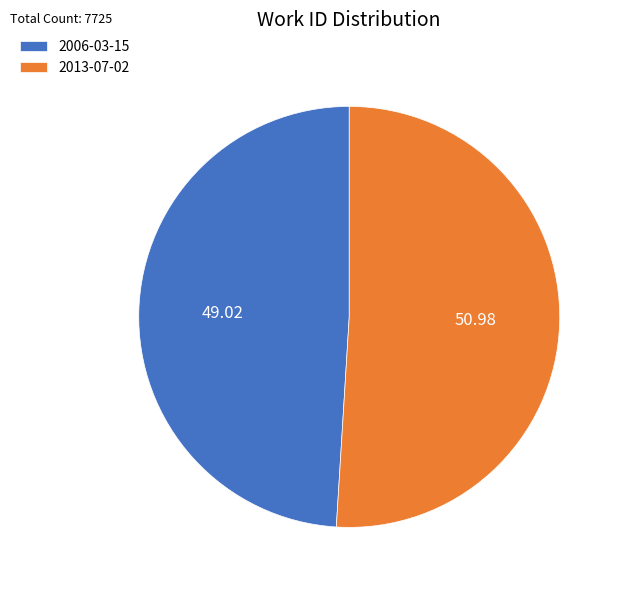

Is there a majority slice in this chart?

Yes